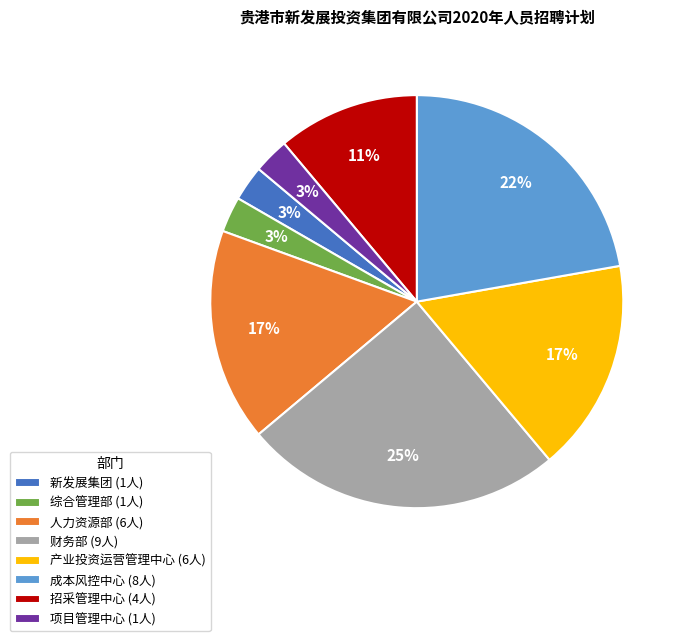

Which slice is the largest?

财务部